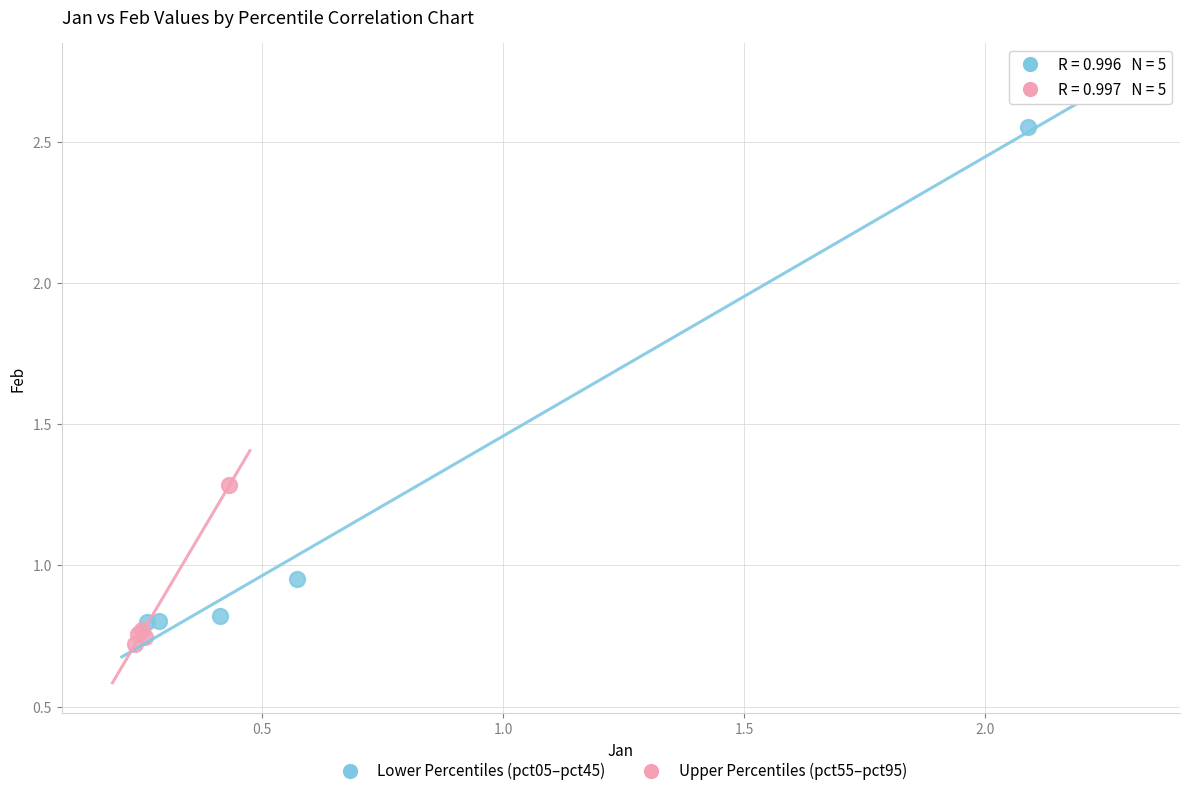

Which series reaches the maximum Y coordinate?

Lower Percentiles (pct05–pct45)